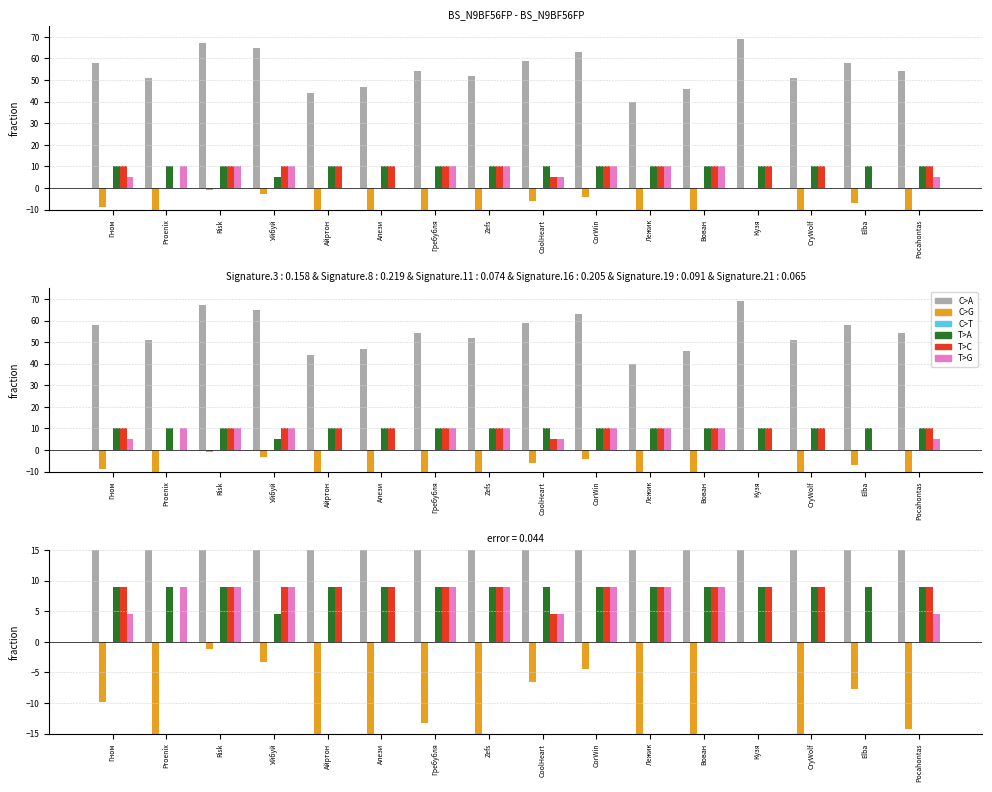

At which label does C>T reach its minimum?

Гном